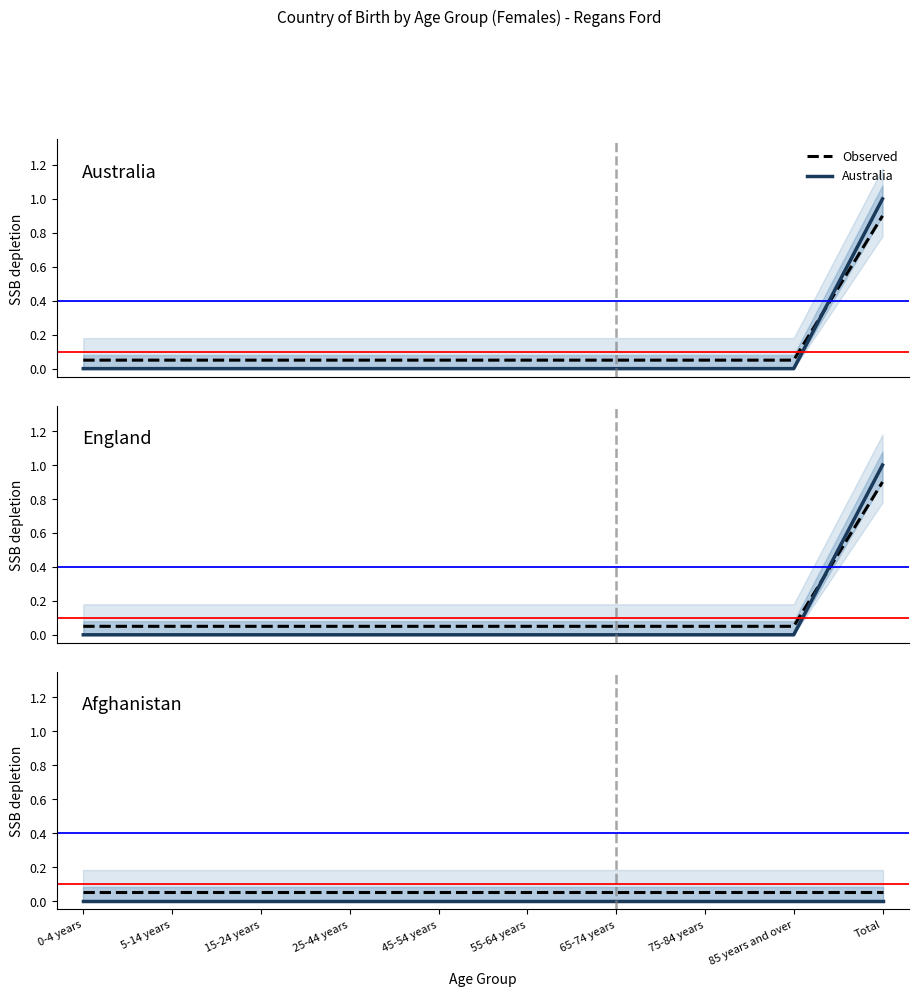

What is the total value across all series at 0-4 years?

0.1